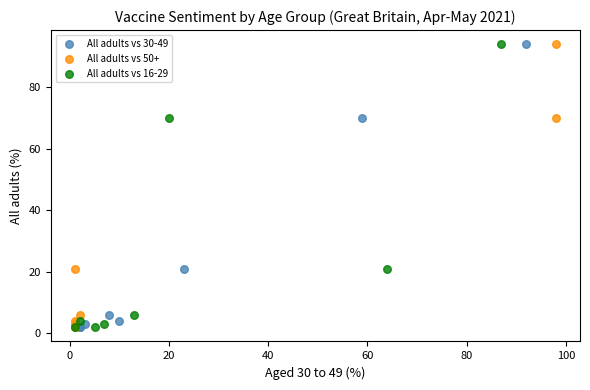

What are all the series names shown in the legend?

All adults vs 30-49, All adults vs 50+, All adults vs 16-29